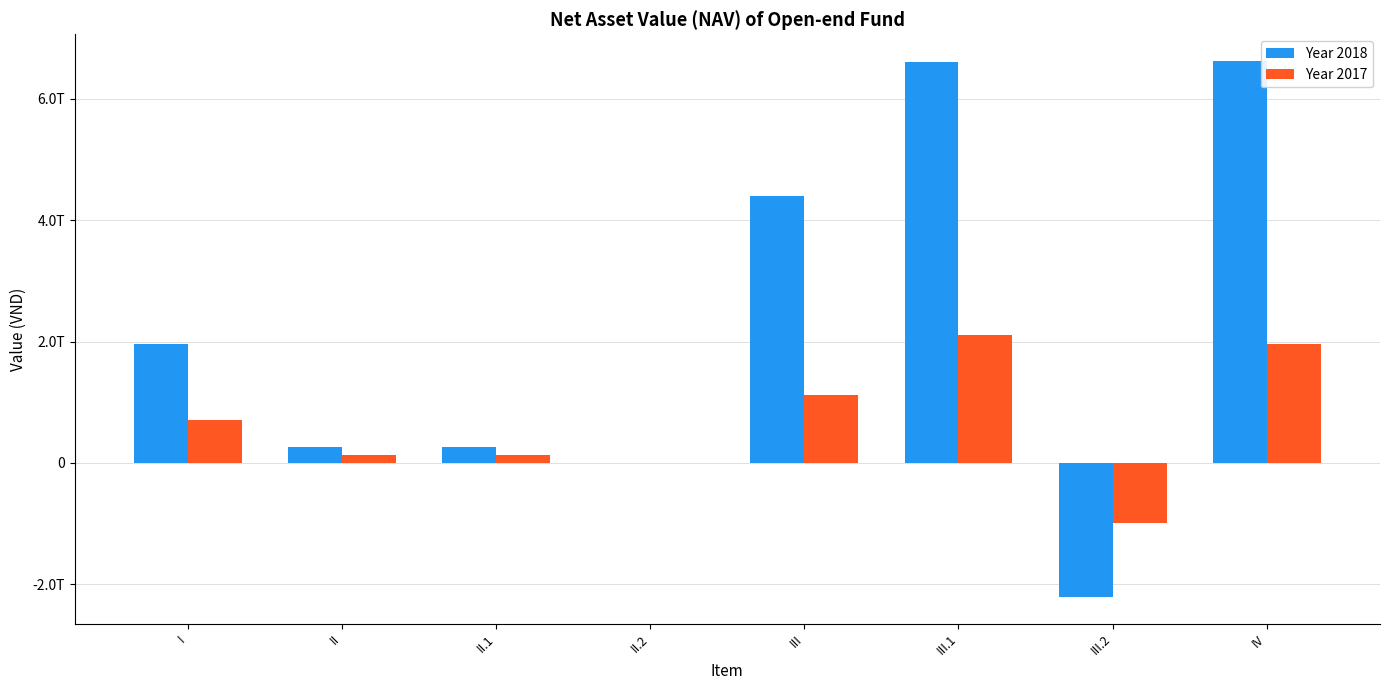

Rank the series at I from lowest to highest value.

Year 2017, Year 2018